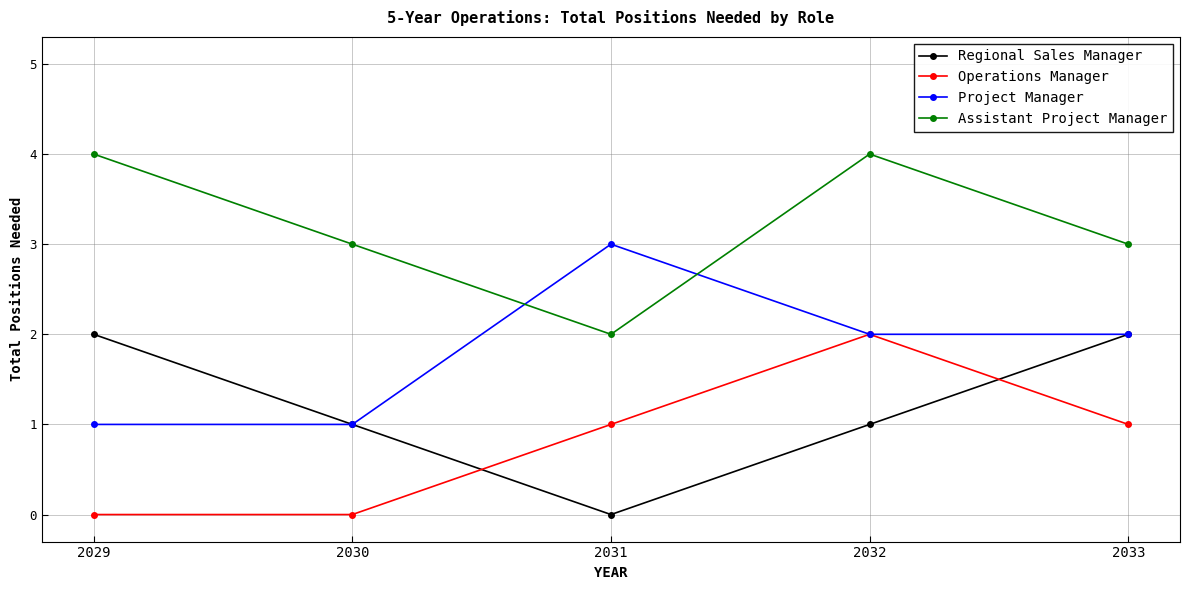

Reading left to right, transcribe all the data shown in this chart.

Regional Sales Manager: 2	1	0	1	2
Operations Manager: 0	0	1	2	1
Project Manager: 1	1	3	2	2
Assistant Project Manager: 4	3	2	4	3